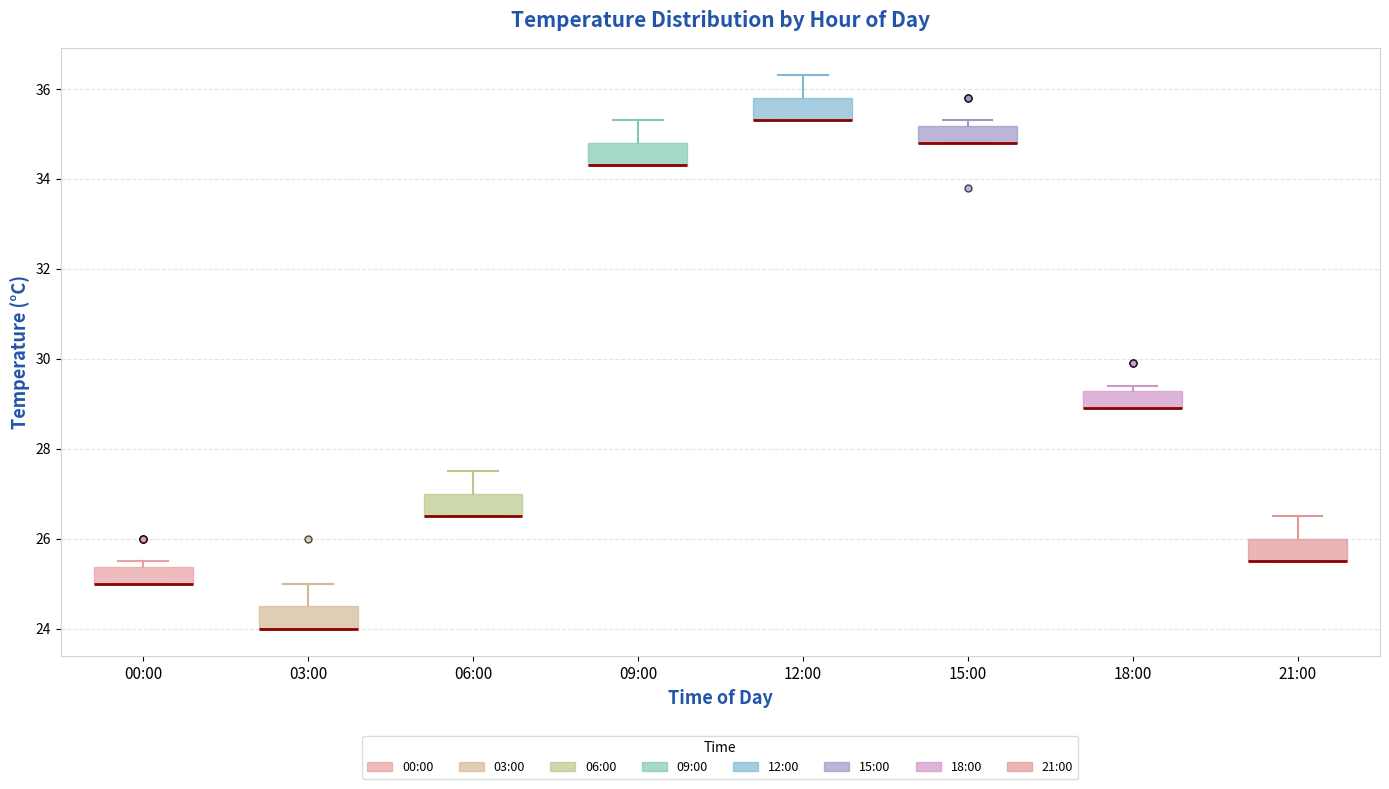

Where is the lower edge of the box for 12:00 on the y-axis? The values are not printed on the chart, so give them approximately, as read against the axis.

35.4